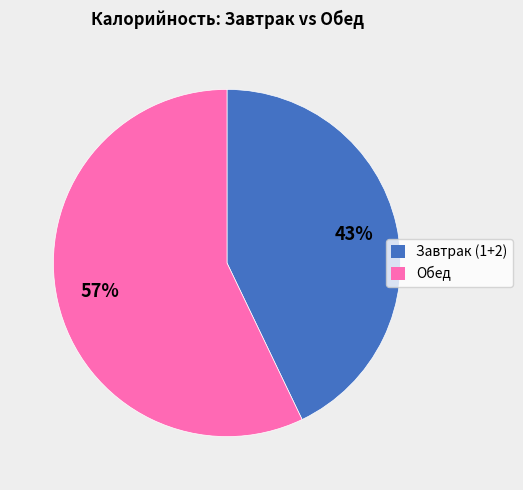

Do Обед and Завтрак (1+2) together represent more than half of the pie?

Yes